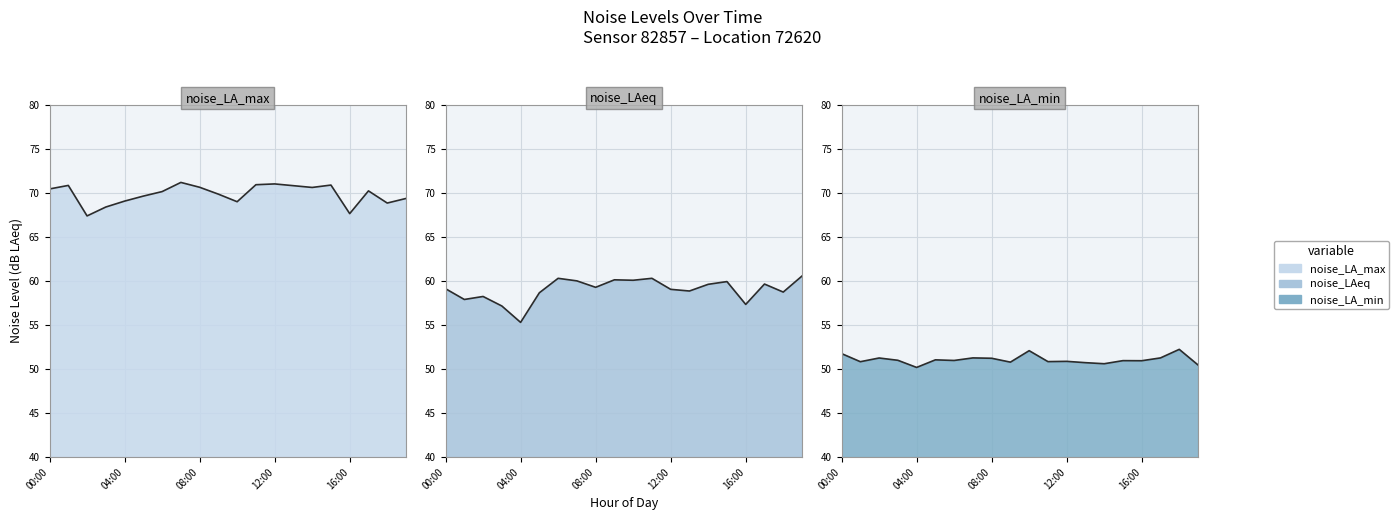

How many values in the noise_LAeq series are below 59?

8